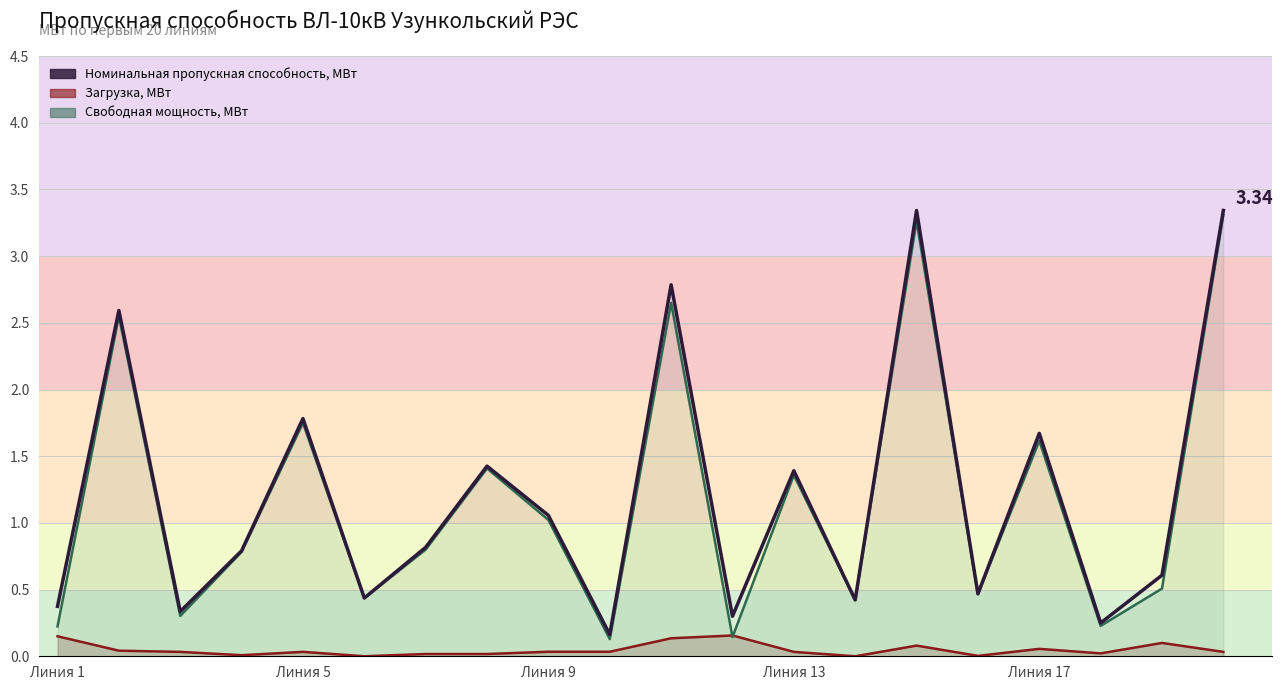

True or false: Номинальная пропускная способность, МВт and Загрузка, МВт cross at least once.

False